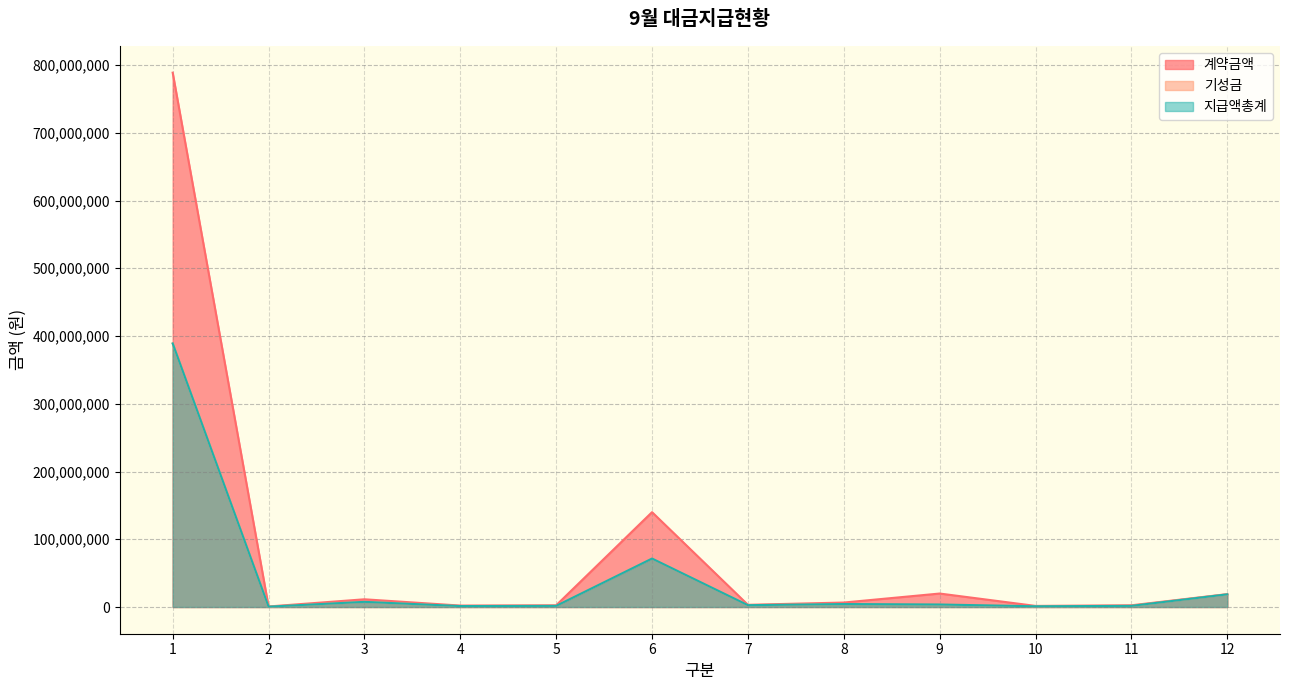

How many data points in 계약금액 are above 6600000?

5